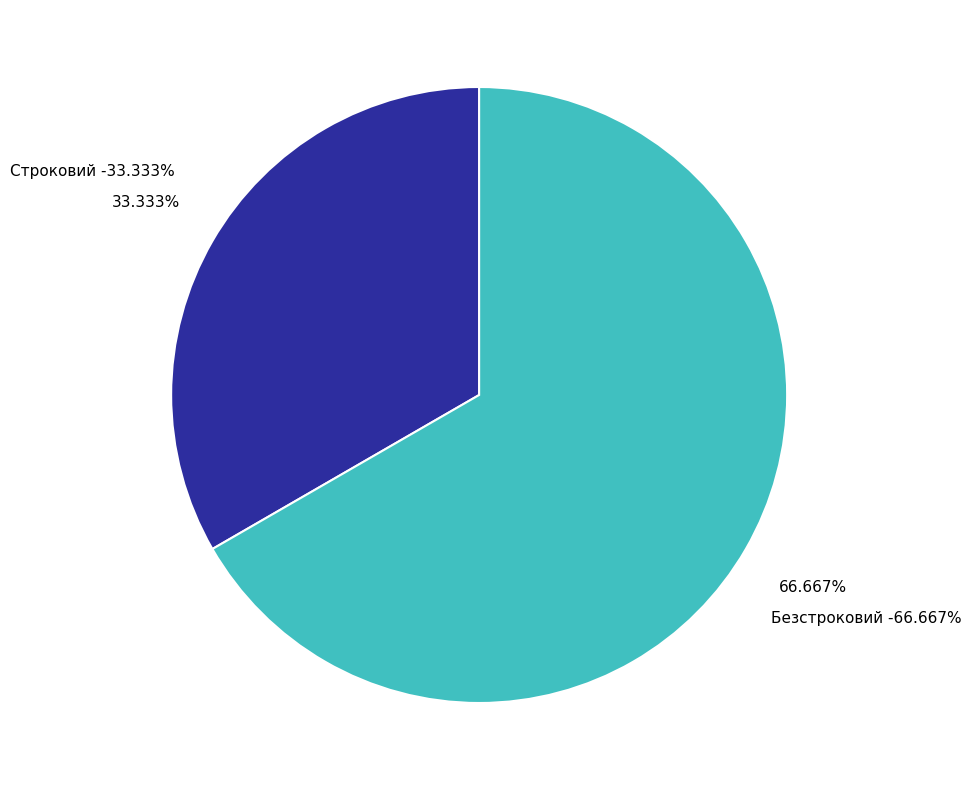

The Безстроковий slice represents 67% of the pie. True or false?

True